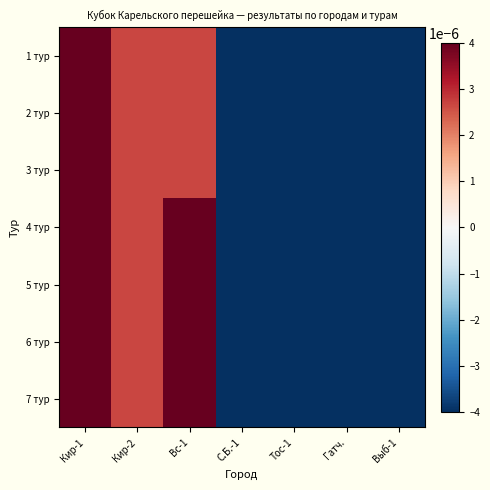

Reading left to right, extract all data points from this chart.

1 тур: Кир-1=0.0	Кир-2=0.0	Вс-1=0.0	С.Б.-1=-0.0	Тос-1=-0.0	Гатч.=-0.0	Выб-1=-0.0
2 тур: Кир-1=0.0	Кир-2=0.0	Вс-1=0.0	С.Б.-1=-0.0	Тос-1=-0.0	Гатч.=-0.0	Выб-1=-0.0
3 тур: Кир-1=0.0	Кир-2=0.0	Вс-1=0.0	С.Б.-1=-0.0	Тос-1=-0.0	Гатч.=-0.0	Выб-1=-0.0
4 тур: Кир-1=0.0	Кир-2=0.0	Вс-1=0.0	С.Б.-1=-0.0	Тос-1=-0.0	Гатч.=-0.0	Выб-1=-0.0
5 тур: Кир-1=0.0	Кир-2=0.0	Вс-1=0.0	С.Б.-1=-0.0	Тос-1=-0.0	Гатч.=-0.0	Выб-1=-0.0
6 тур: Кир-1=0.0	Кир-2=0.0	Вс-1=0.0	С.Б.-1=-0.0	Тос-1=-0.0	Гатч.=-0.0	Выб-1=-0.0
7 тур: Кир-1=0.0	Кир-2=0.0	Вс-1=0.0	С.Б.-1=-0.0	Тос-1=-0.0	Гатч.=-0.0	Выб-1=-0.0